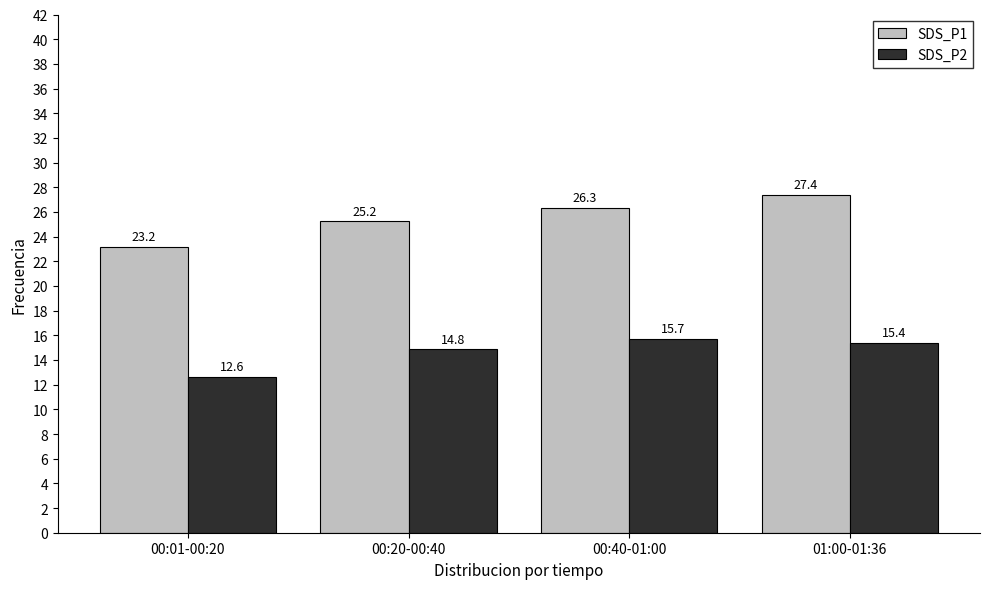

How many data points in SDS_P1 are above 26?

2